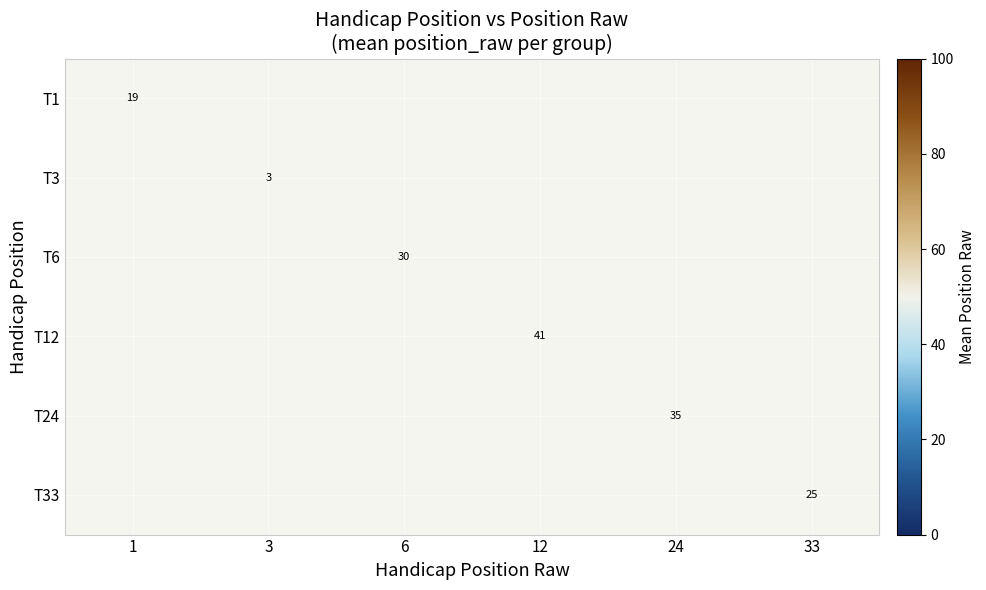

The value of T1 at 1 is 28. True or false?

False